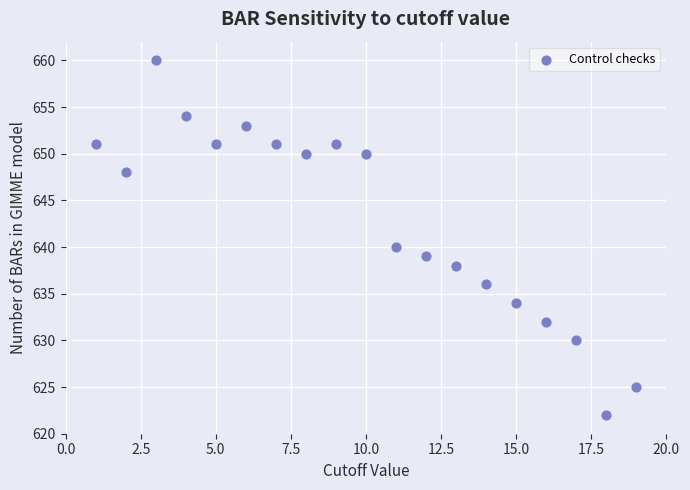

What is the range of X values (max minus min)?

18